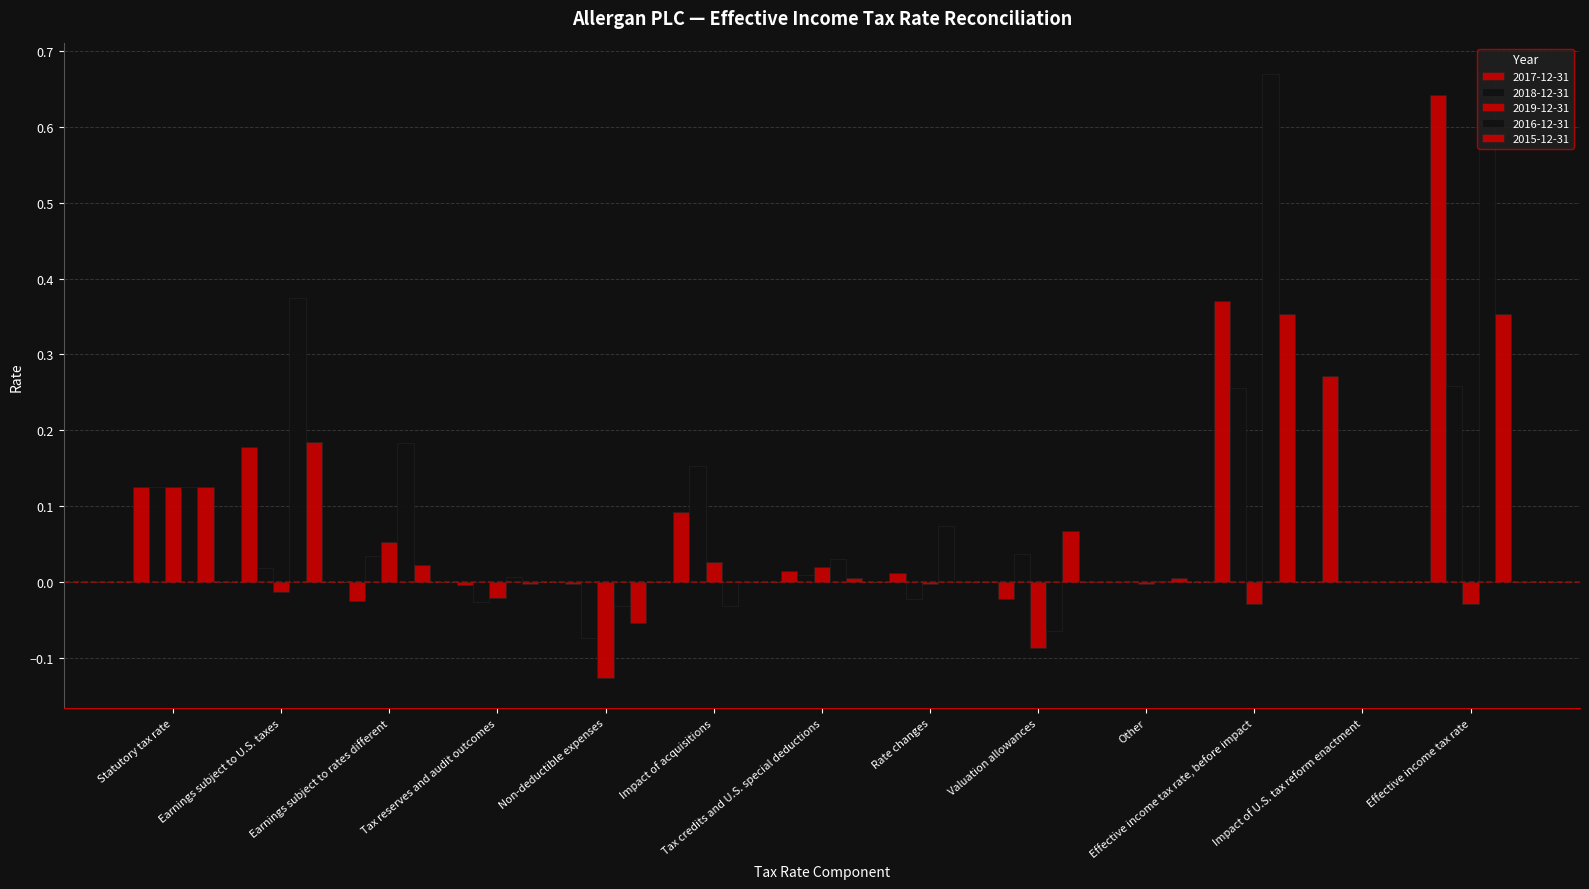

What is the smallest value displayed?

-0.1